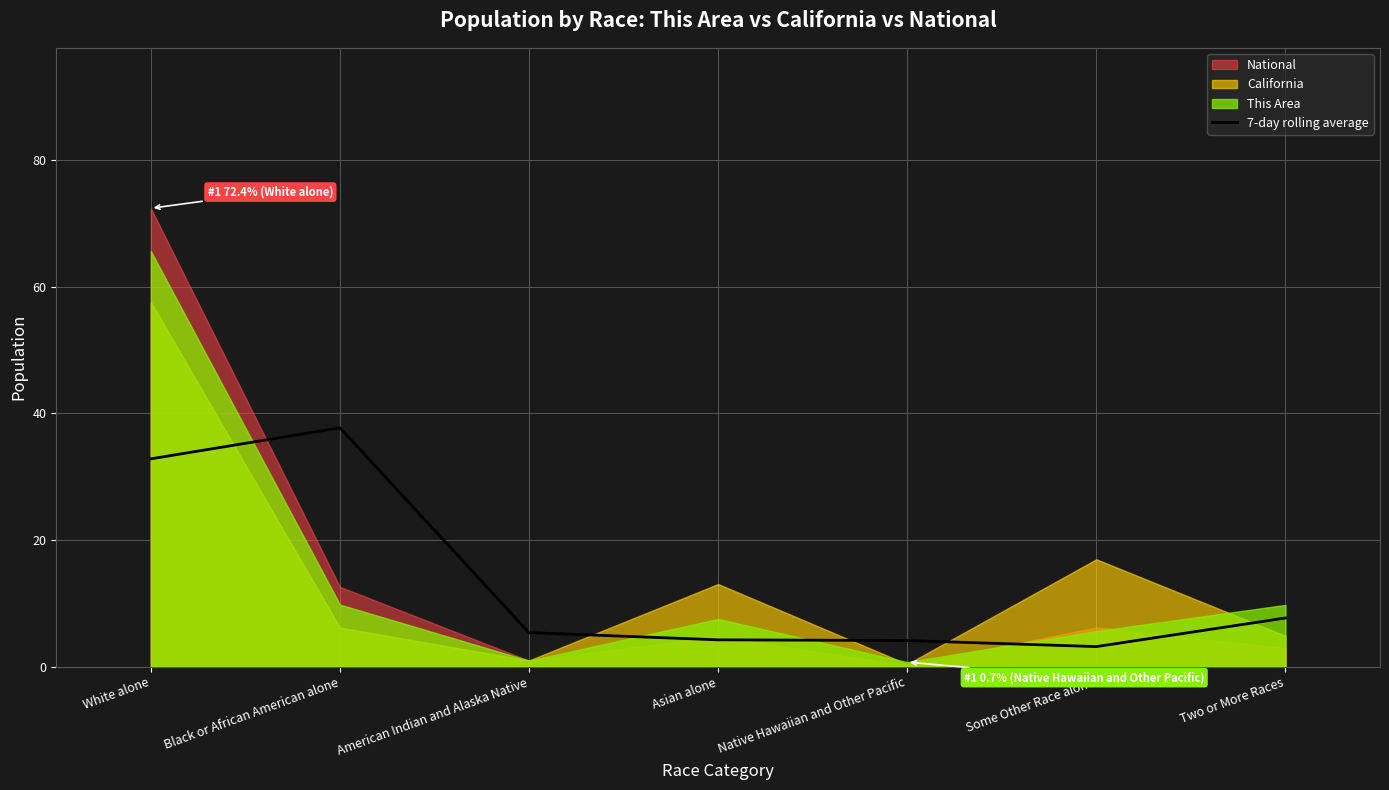

Where is the first local maximum?

Black or African American alone